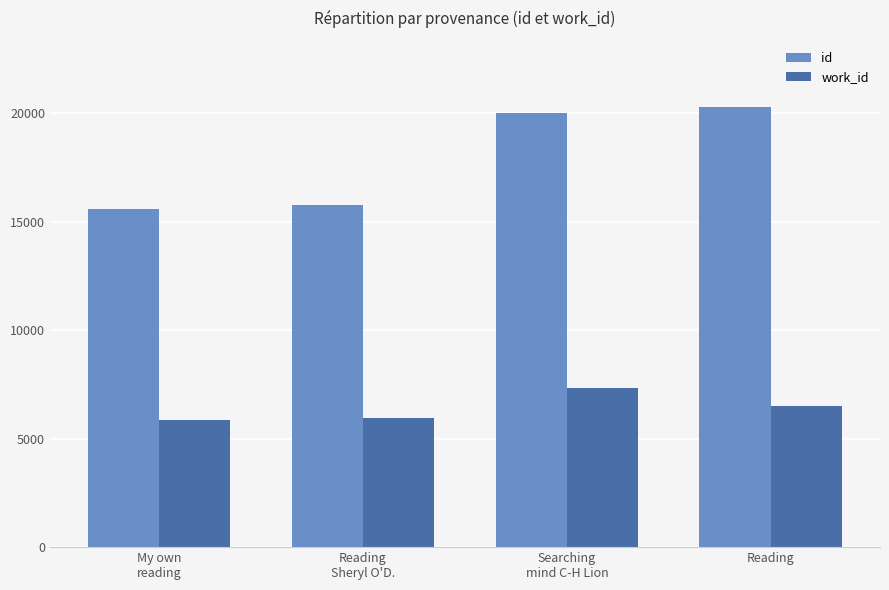

Count the number of data series in this chart.

2